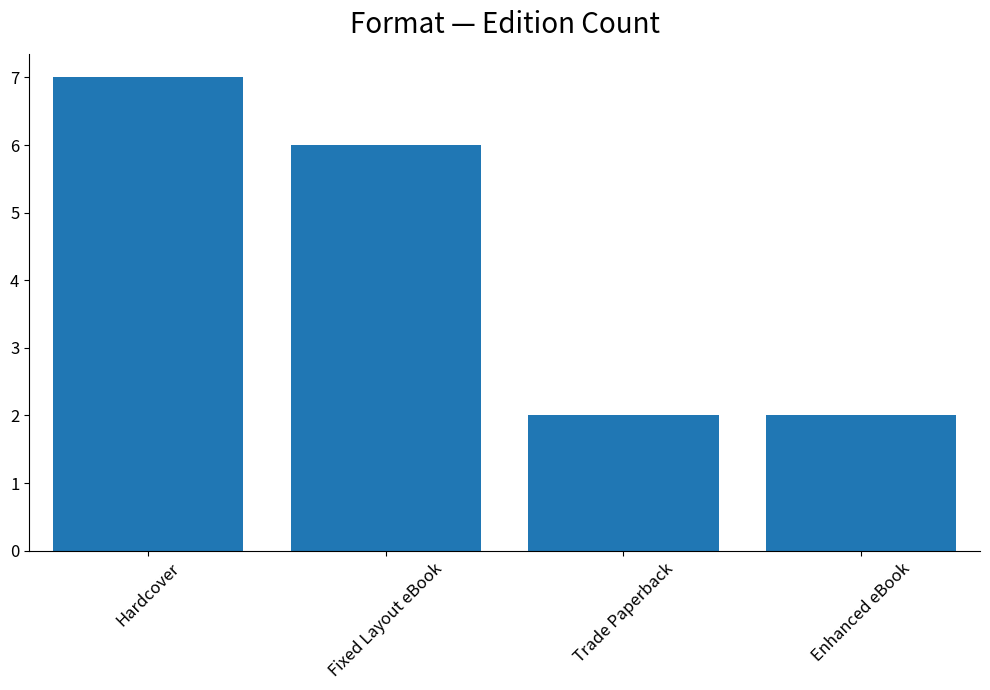

How many values are between 2 and 7?

4